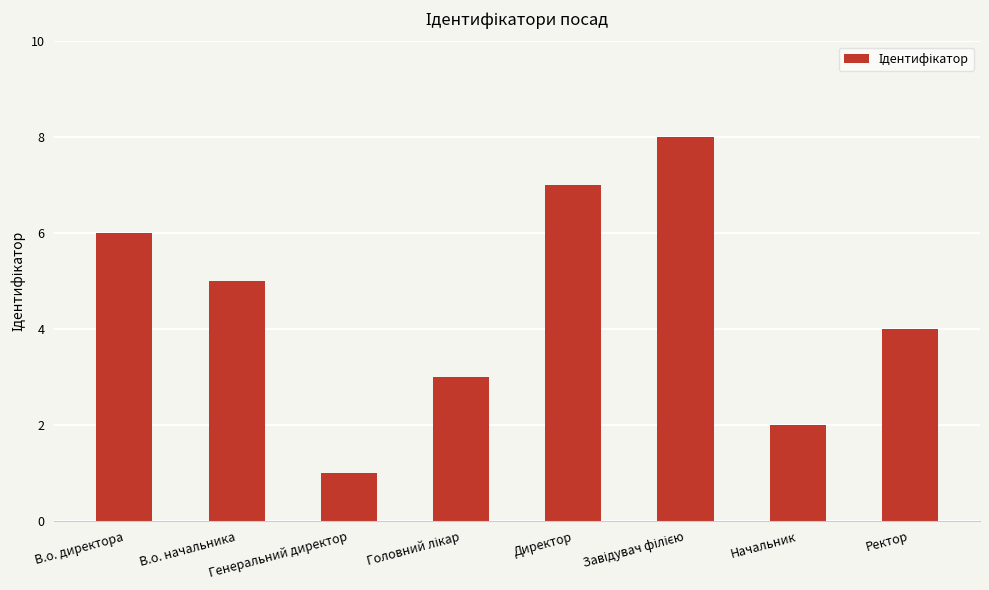

Where is the data nearest to the value 4?

Ректор